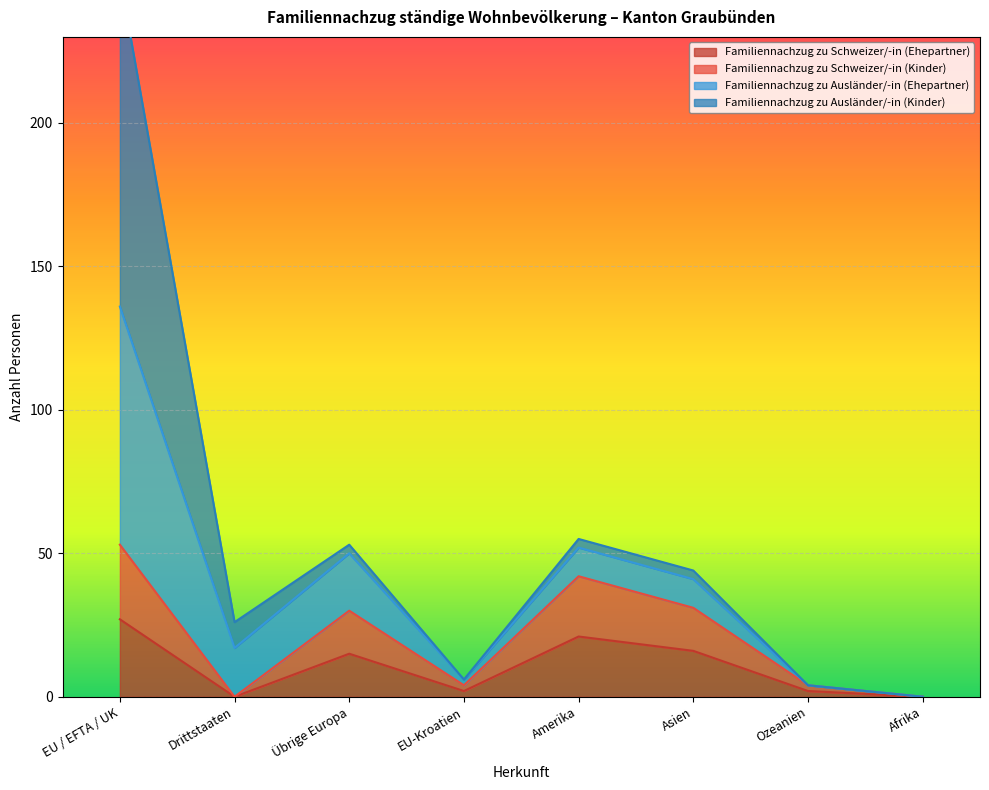

At which label does Familiennachzug zu Schweizer/-in (Ehepartner) reach its peak?

EU / EFTA / UK